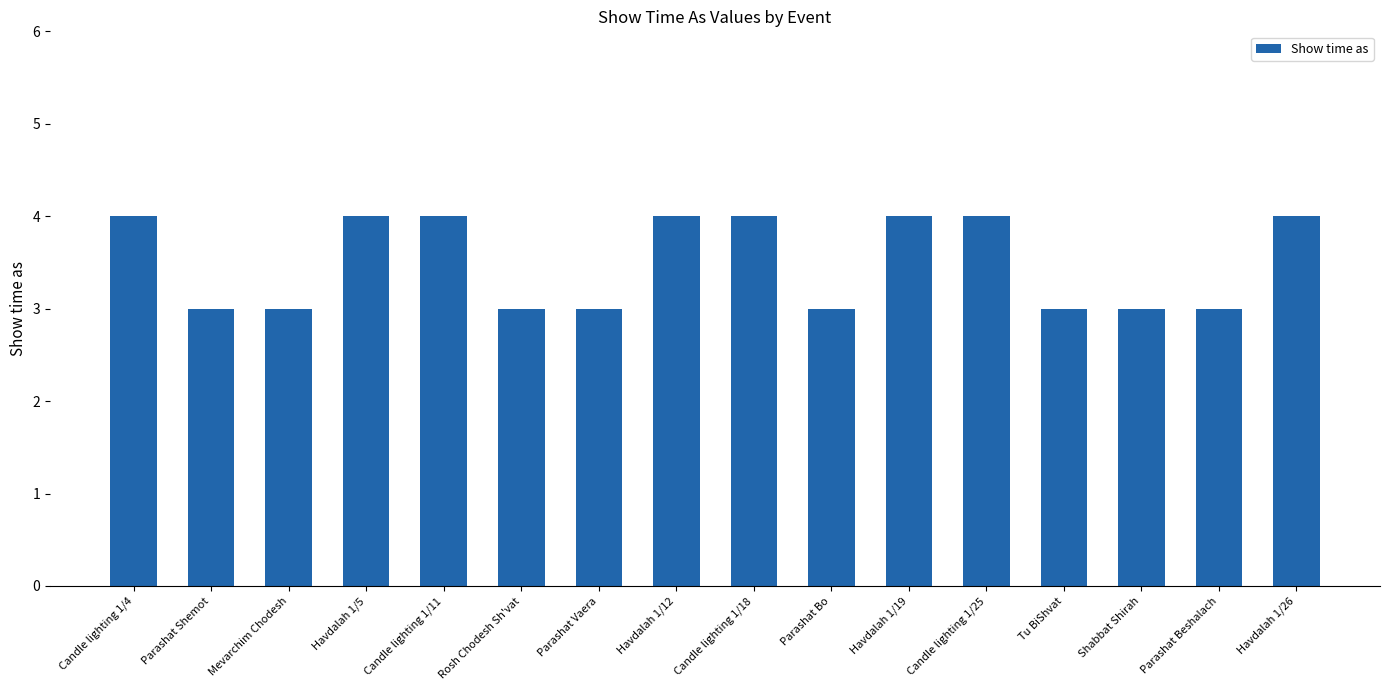

True or false: the data shows 2 at Parashat Shemot.

False